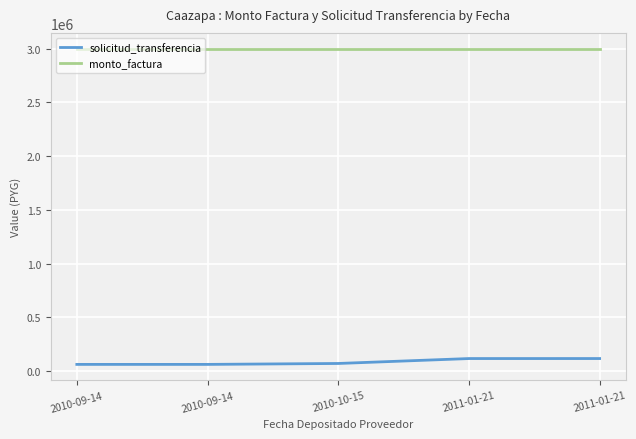

How many categories are shown in the chart?

5